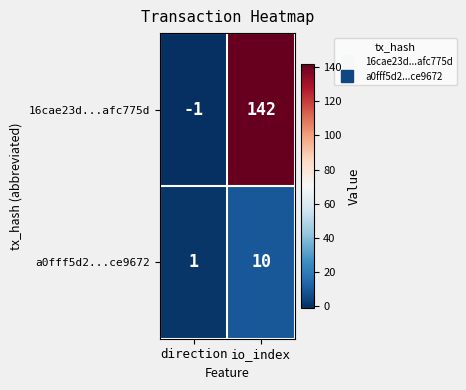

At which label is a0fff5d2...ce9672 closest to 5?

direction